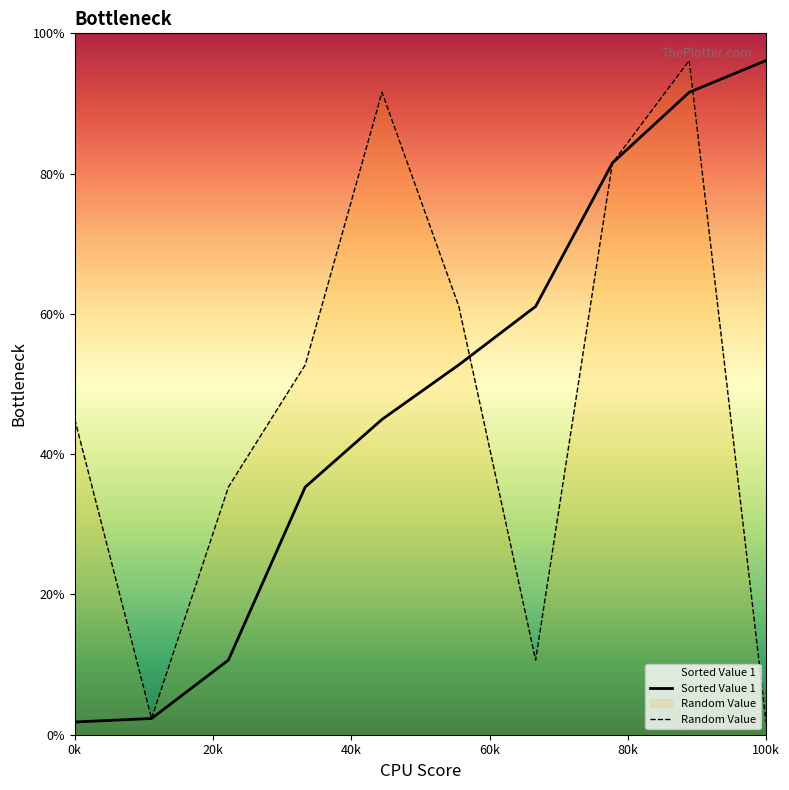

At which label does Random Value reach its minimum?

100k